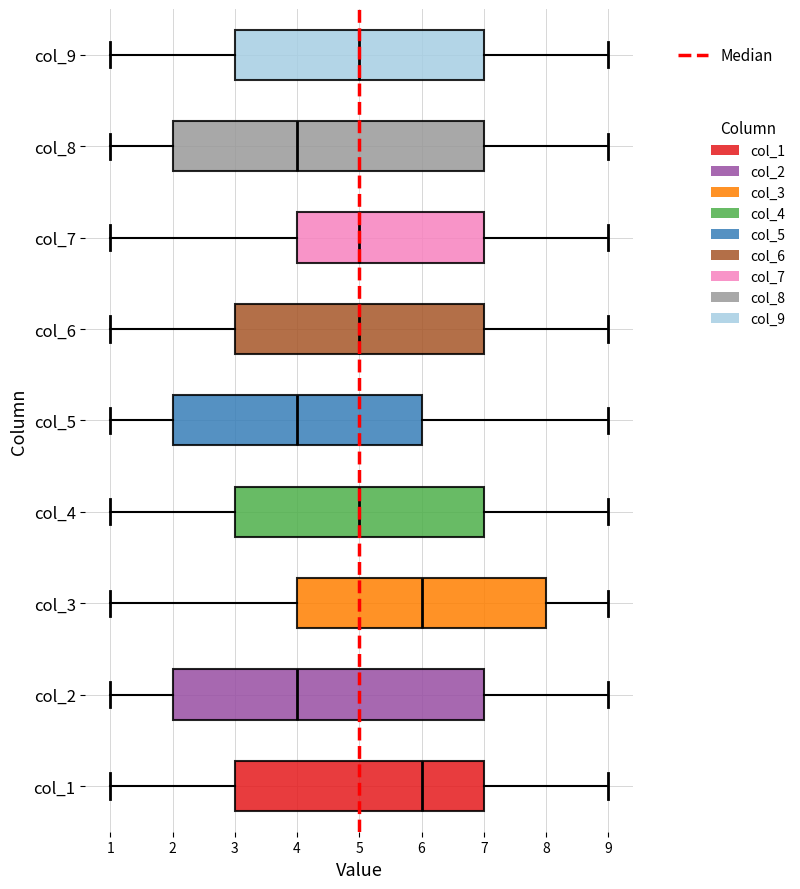

Reading bottom to top, transcribe this box plot: for each box, give where its median line is, the range the box spans, and where its two whiskers end, as read against the x-axis. The values are not printed on the chart, so give them approximately, as read against the axis.

col_1: median 6, box 3 to 7, whiskers 1 to 9
col_2: median 4, box 2 to 7, whiskers 1 to 9
col_3: median 6, box 4 to 8, whiskers 1 to 9
col_4: median 5, box 3 to 7, whiskers 1 to 9
col_5: median 4, box 2 to 6, whiskers 1 to 9
col_6: median 5, box 3 to 7, whiskers 1 to 9
col_7: median 5, box 4 to 7, whiskers 1 to 9
col_8: median 4, box 2 to 7, whiskers 1 to 9
col_9: median 5, box 3 to 7, whiskers 1 to 9